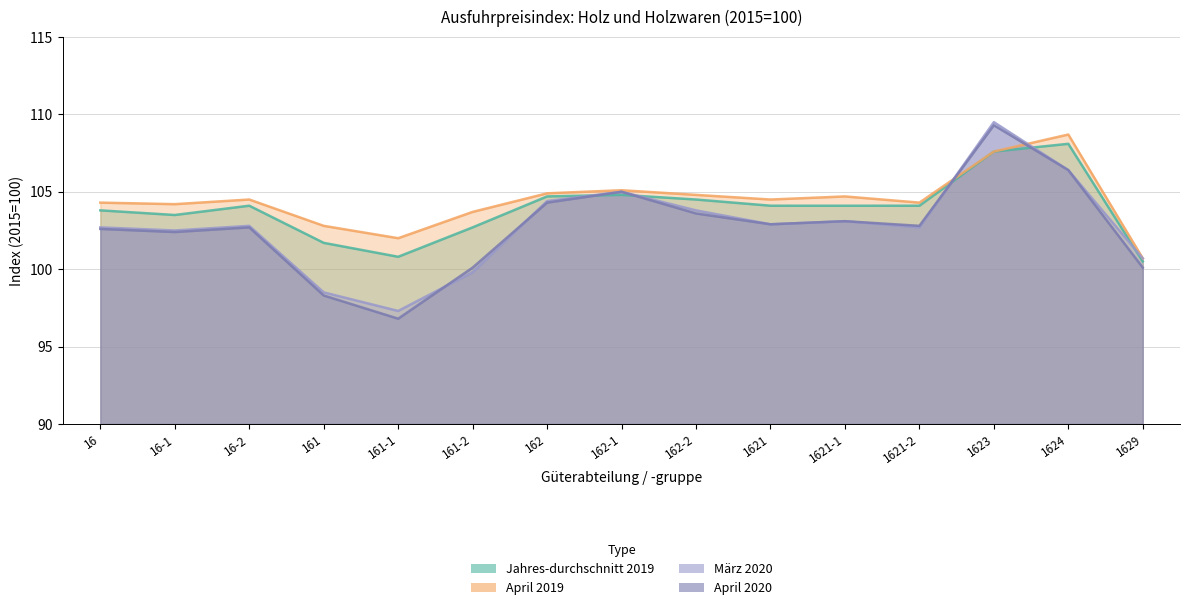

What is the lowest value of the Jahres-durchschnitt 2019 series?

100.5